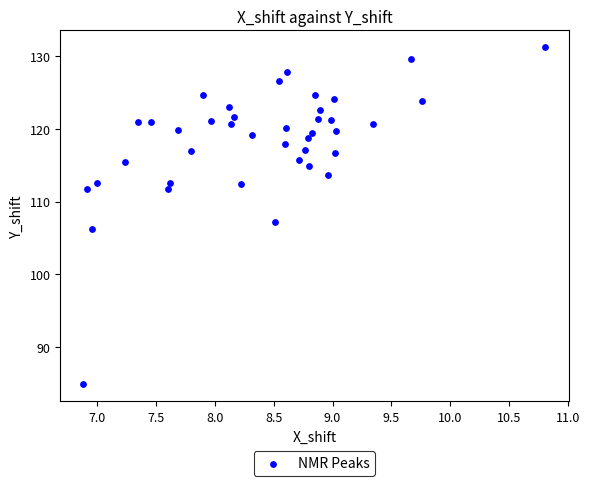

What Y value in the scatter plot is closest to 108?

107.2